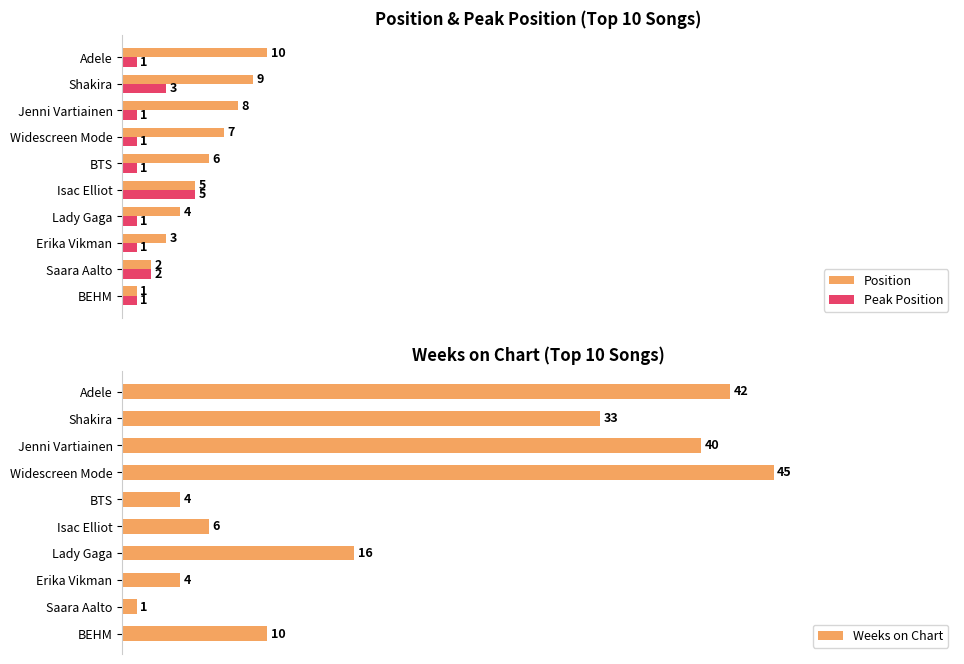

How many categories are shown in the chart?

10